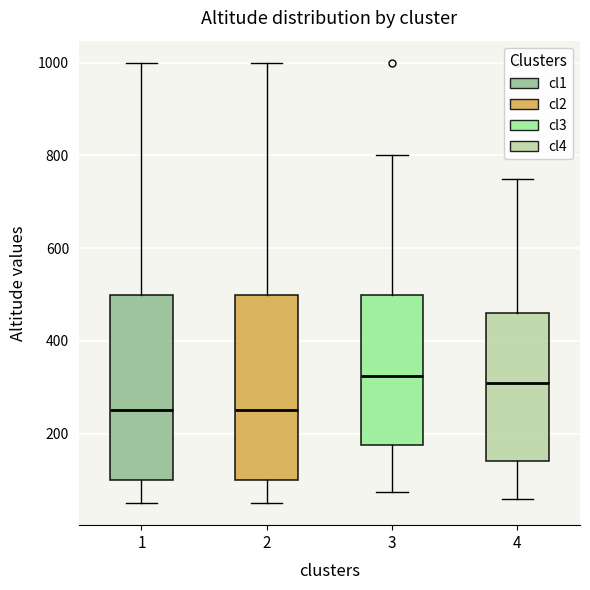

Reading left to right, read every box against the y-axis: the position of its median line, the range the box covers, and the ends of its whiskers. The values are not printed on the chart, so give them approximately, as read against the axis.

1: median 260, box 100 to 500, whiskers 60 to 1000
2: median 260, box 100 to 500, whiskers 60 to 1000
3: median 320, box 180 to 500, whiskers 80 to 800
4: median 320, box 140 to 460, whiskers 60 to 760